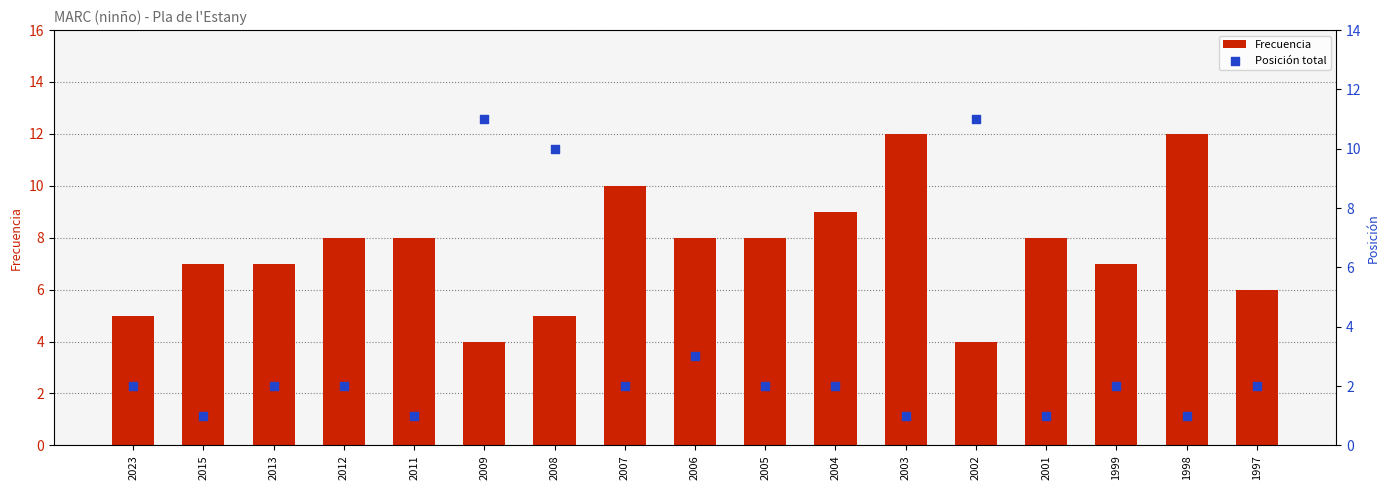

Which series has the widest spread of Y values?

Posición total